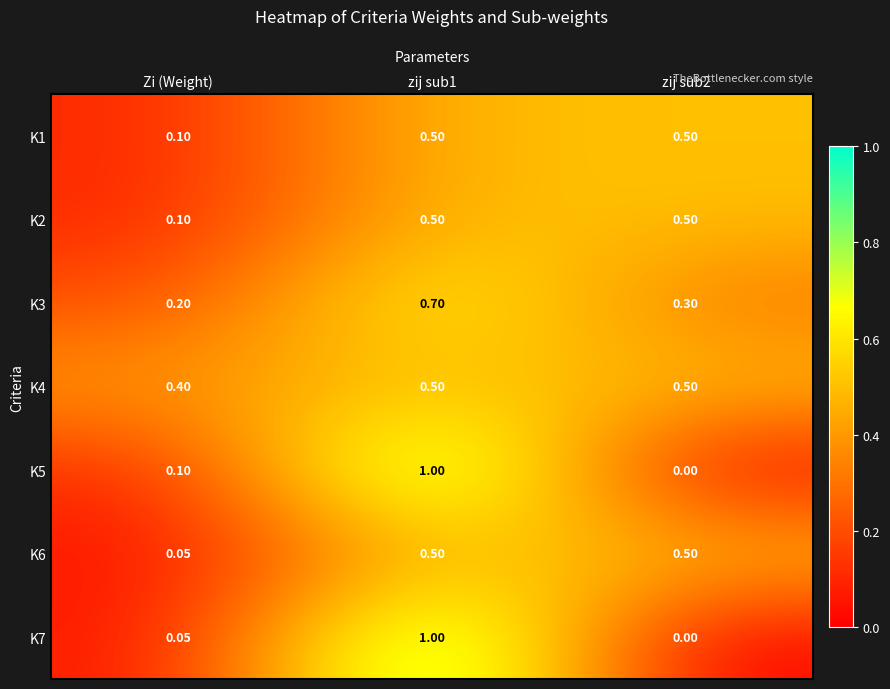

Which category has the lowest value in the K3 series?

Zi (Weight)